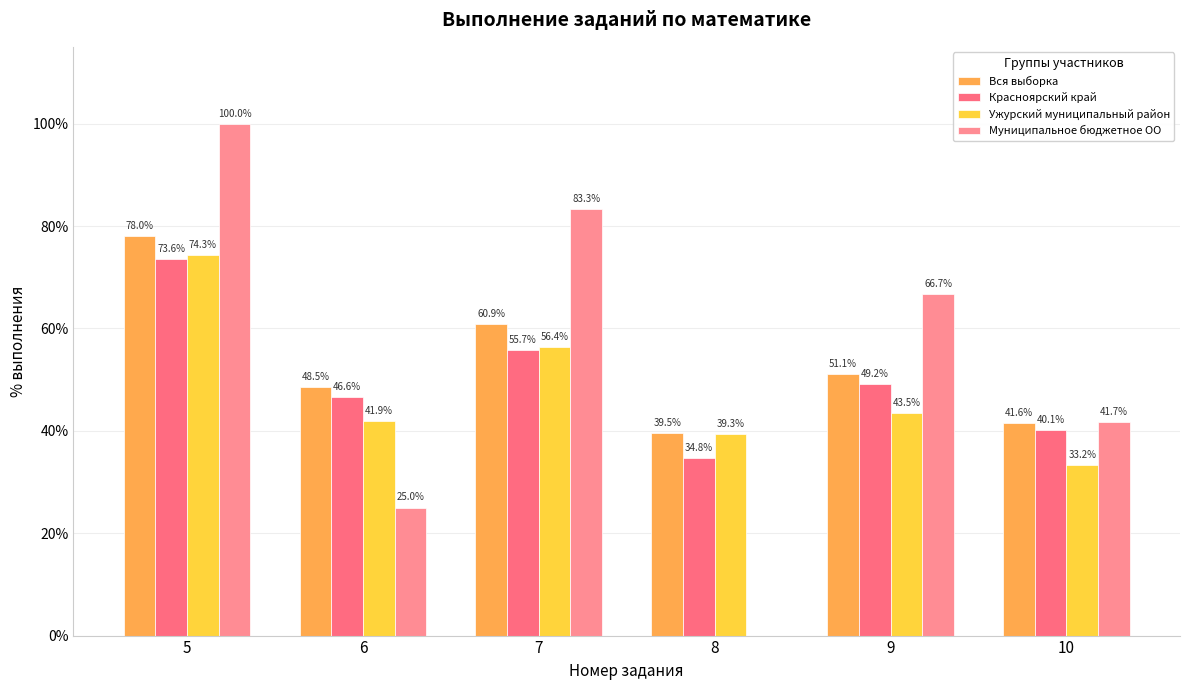

What is the highest value of the Красноярский край series?

73.6